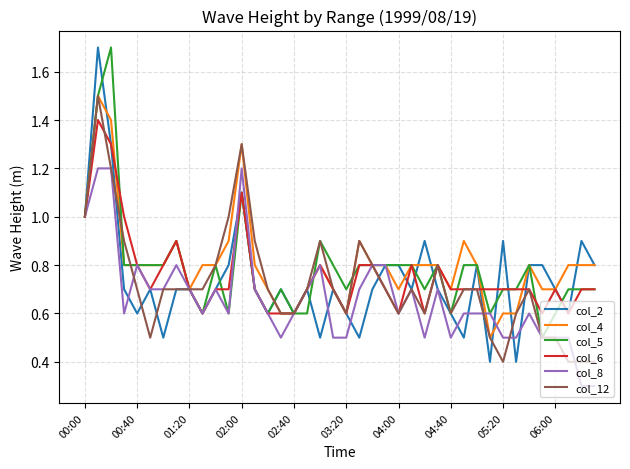

What is the smallest value displayed?

0.3